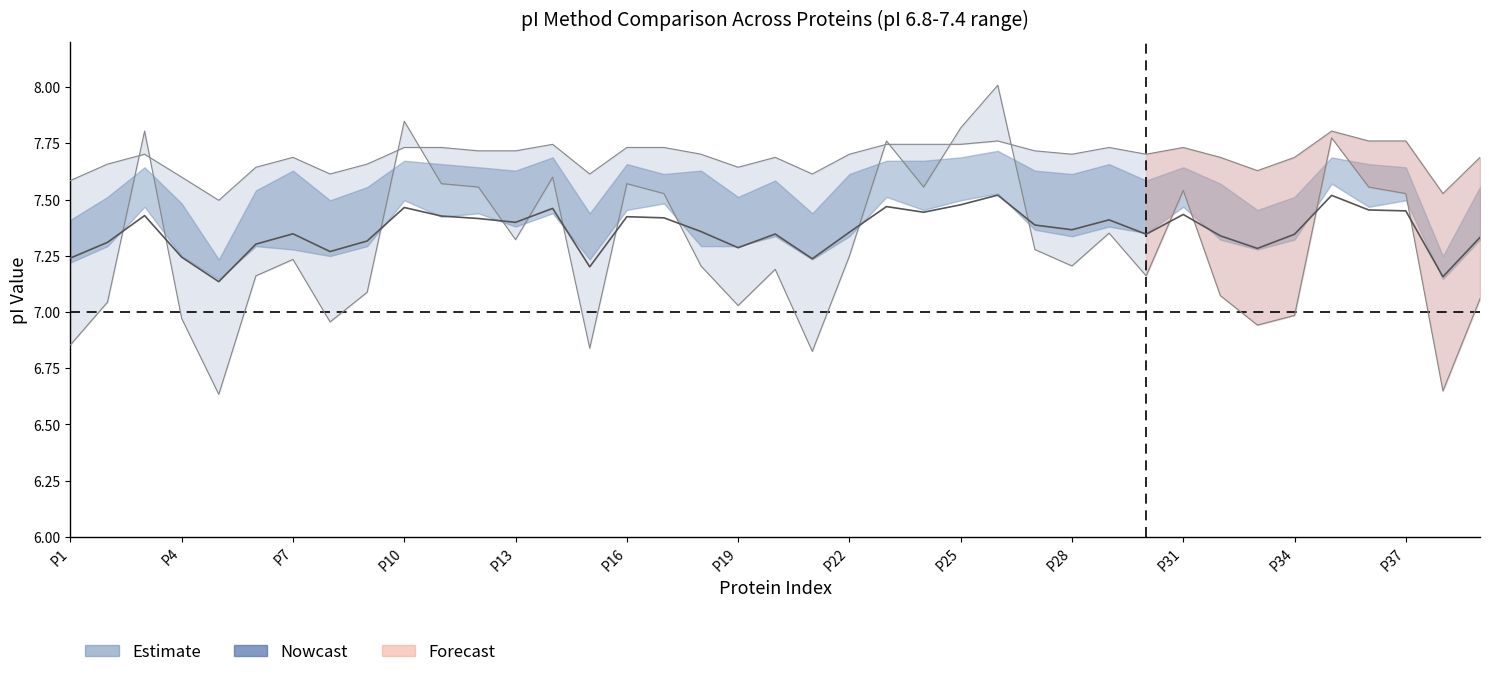

The Bjellqvist series shows 12.8 at 17. True or false?

False